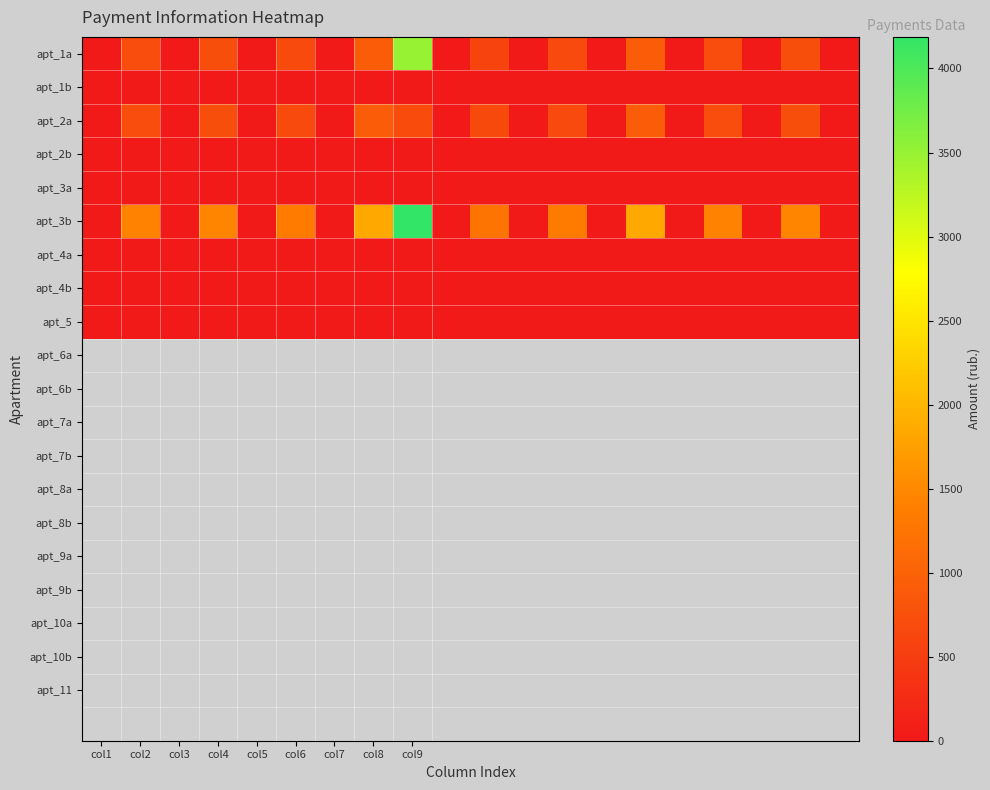

At which category does the chart reach its minimum across all series?

col1